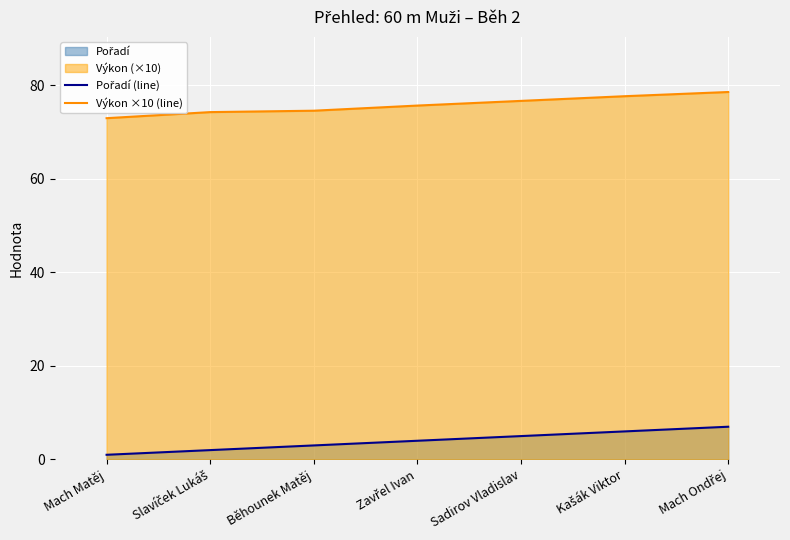

Does the chart display data point markers on the line(s)?

No